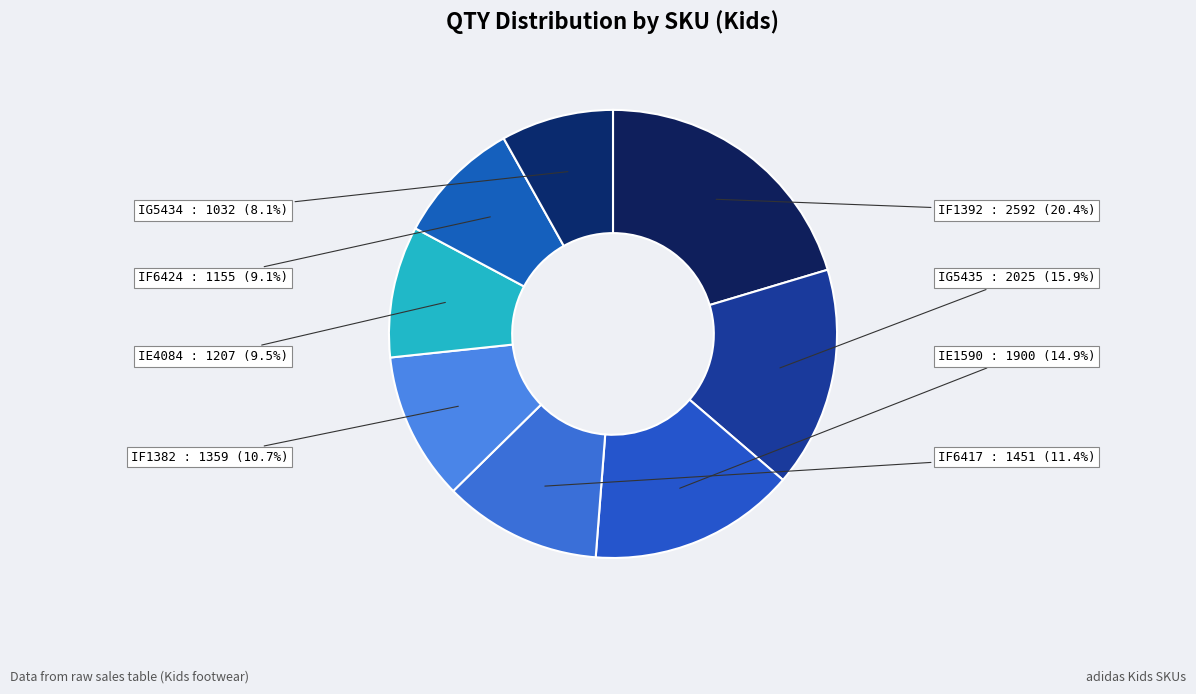

To the nearest percent, what portion does IE1590 represent?

15%